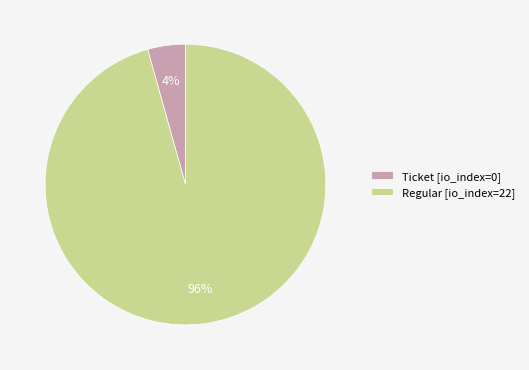

To the nearest percent, what is the combined percentage of Regular [io_index=22] and Ticket [io_index=0]?

100%